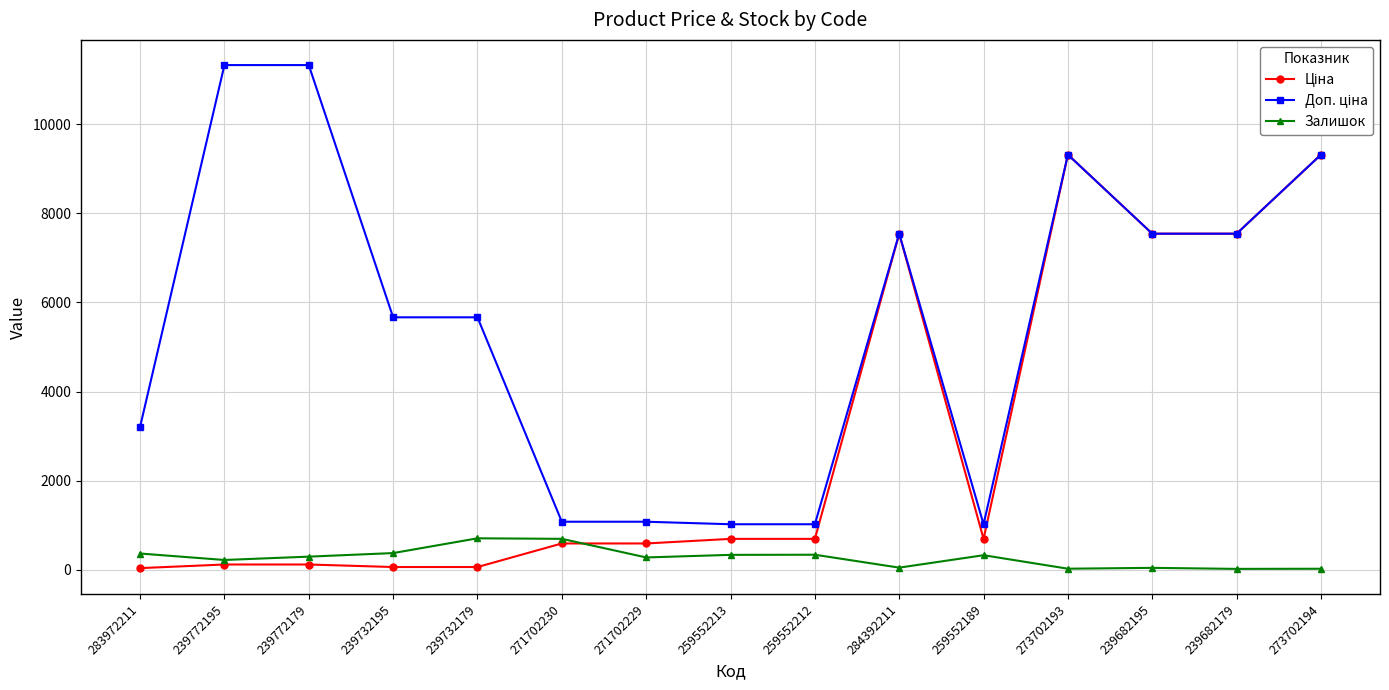

What is the greatest value displayed?

11334.0